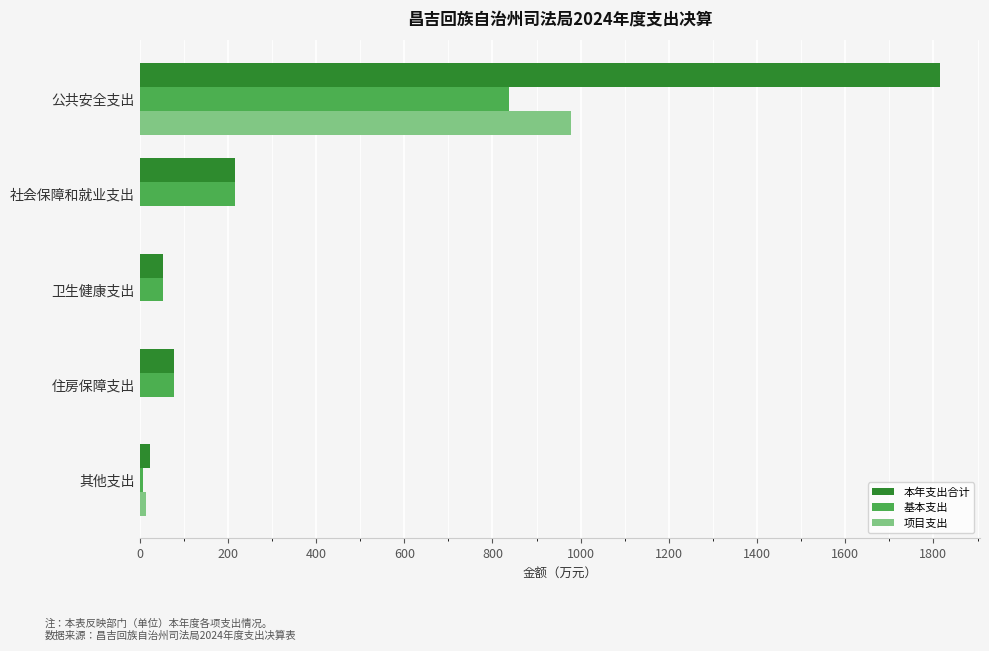

What is the sum of all 本年支出合计 values?

2182.0